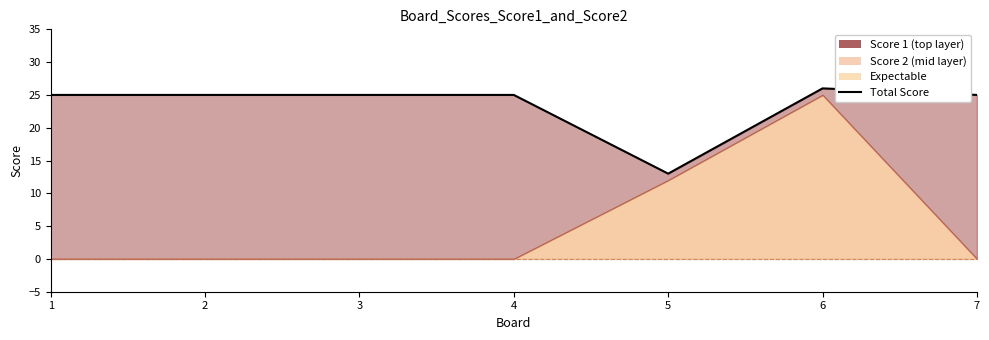

How many lines are shown in the chart?

1